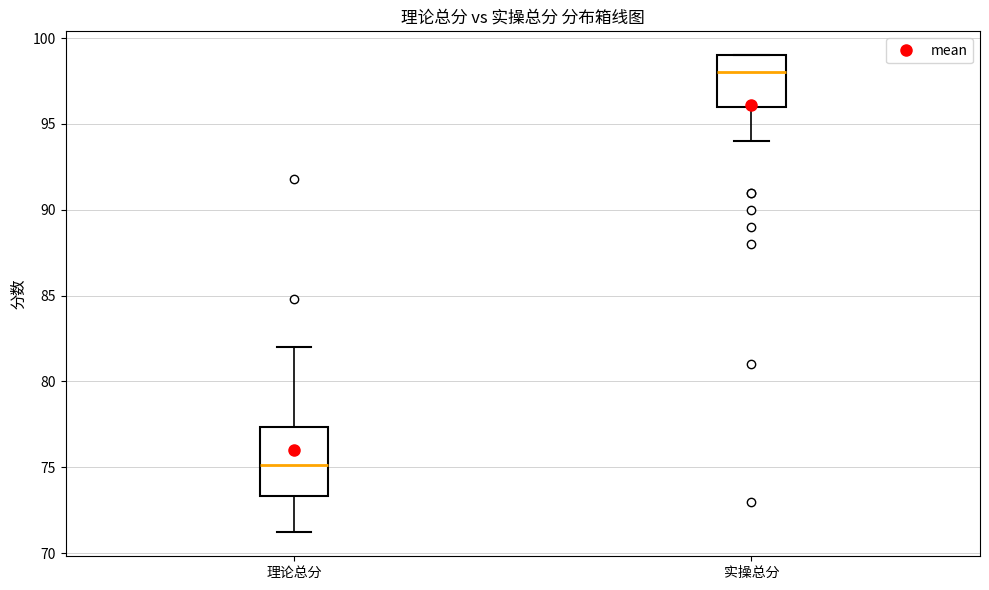

Reading left to right, read every box against the y-axis: the position of its median line, the range the box covers, and the ends of its whiskers. The values are not printed on the chart, so give them approximately, as read against the axis.

理论总分: median 75.0, box 73.5 to 77.5, whiskers 71.0 to 82.0
实操总分: median 98.0, box 96.0 to 99.0, whiskers 94.0 to 99.0